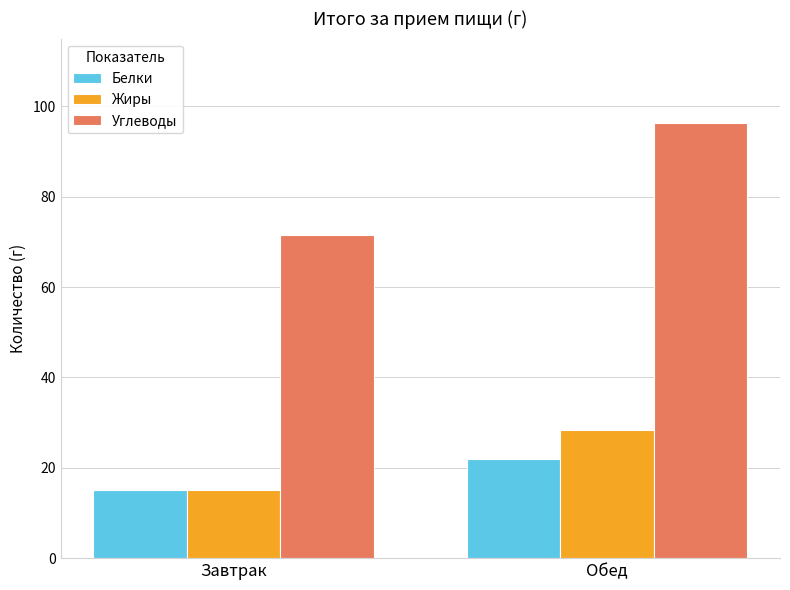

How many categories are shown in the chart?

2